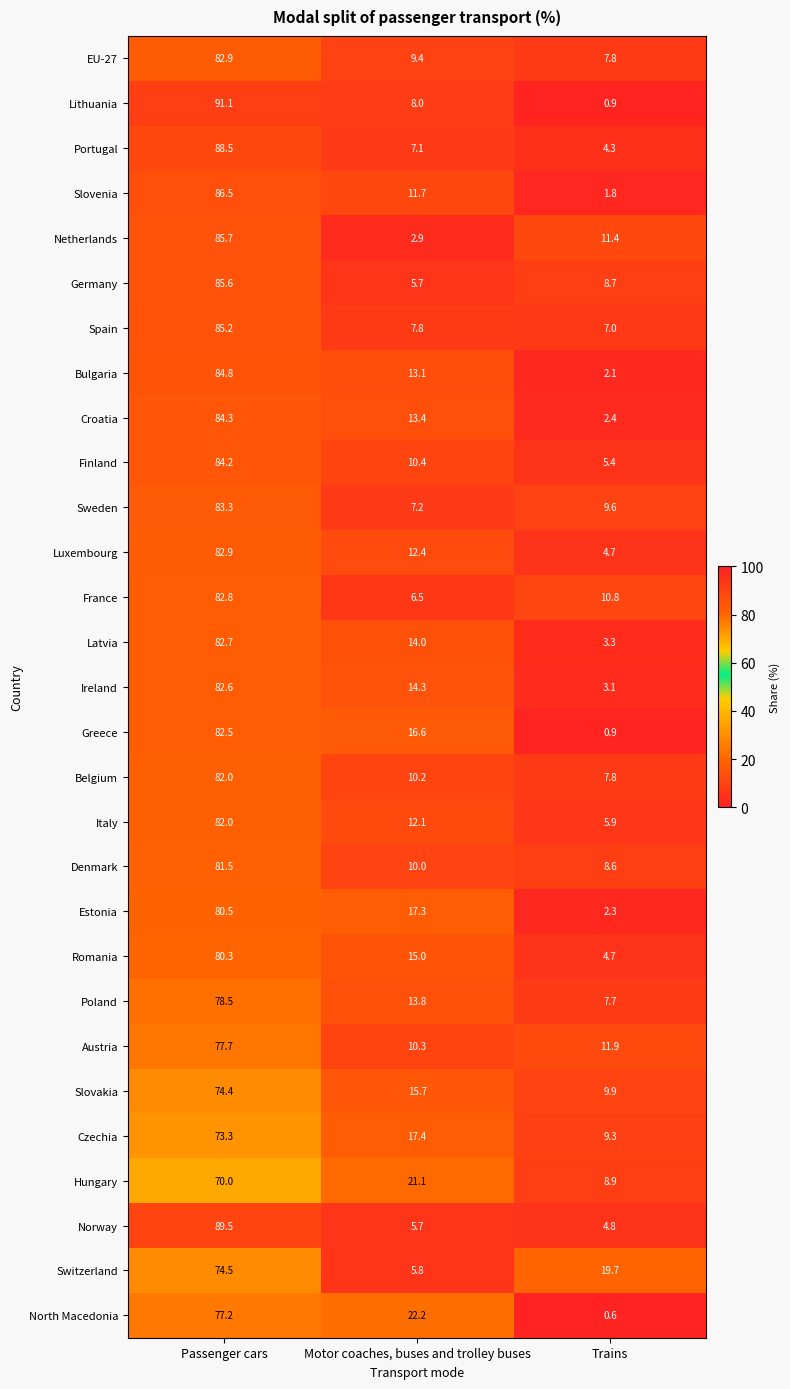

At which label does Lithuania first exceed 8?

Passenger cars